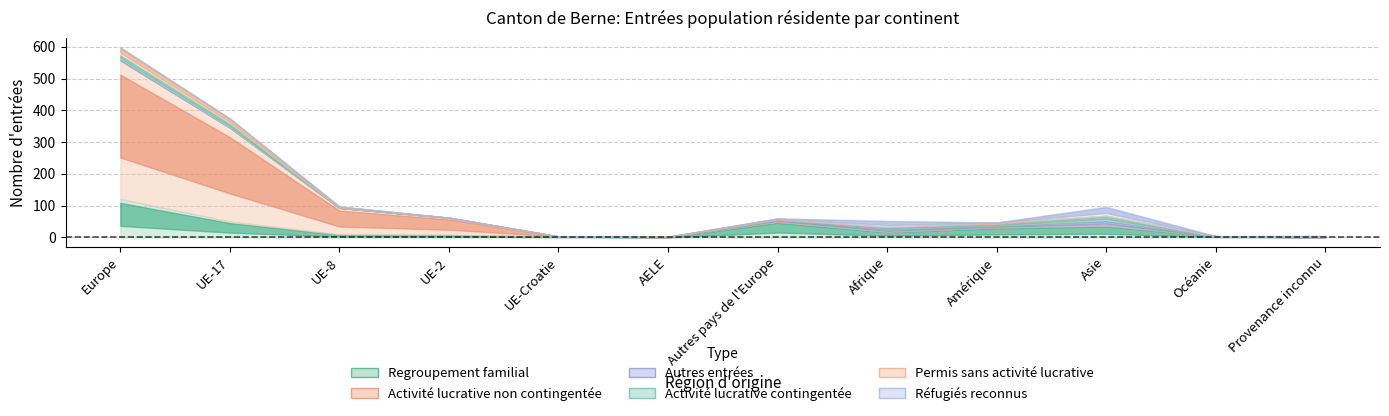

Does the chart display data point markers on the line(s)?

No